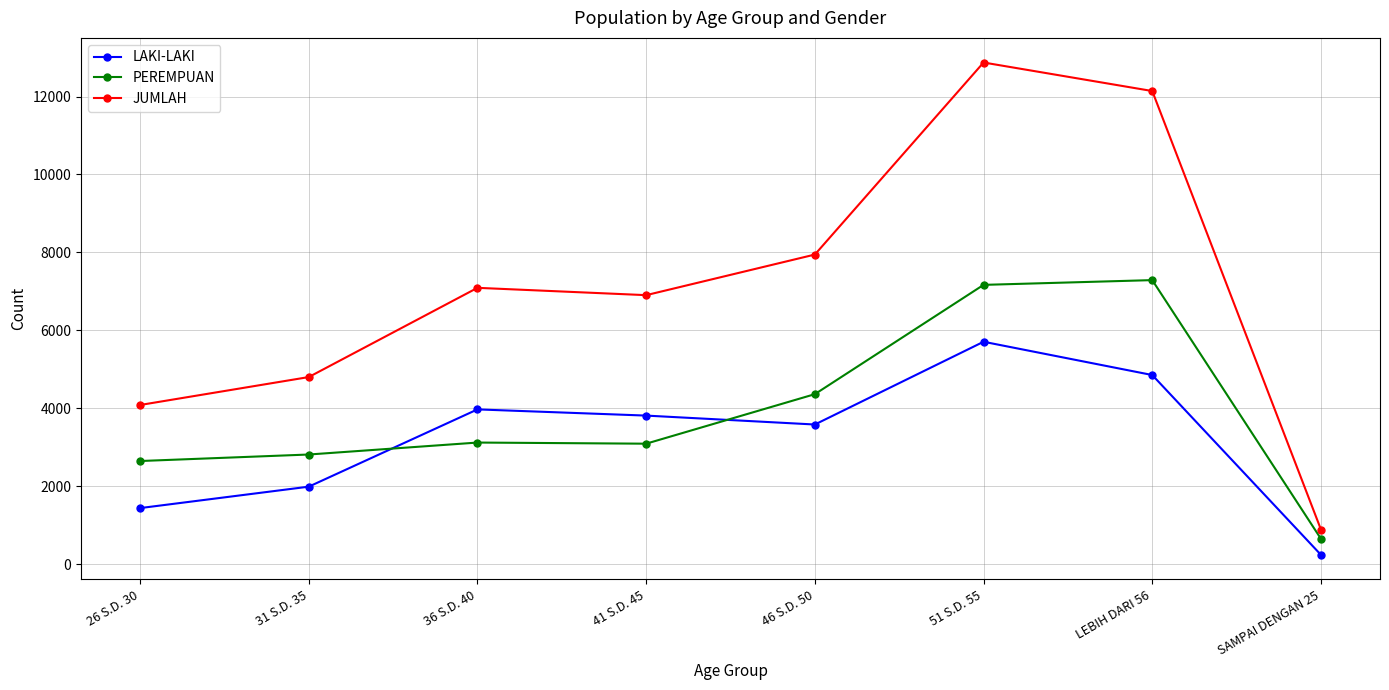

What is the value of the LAKI-LAKI point at the 4th from the left?

3812